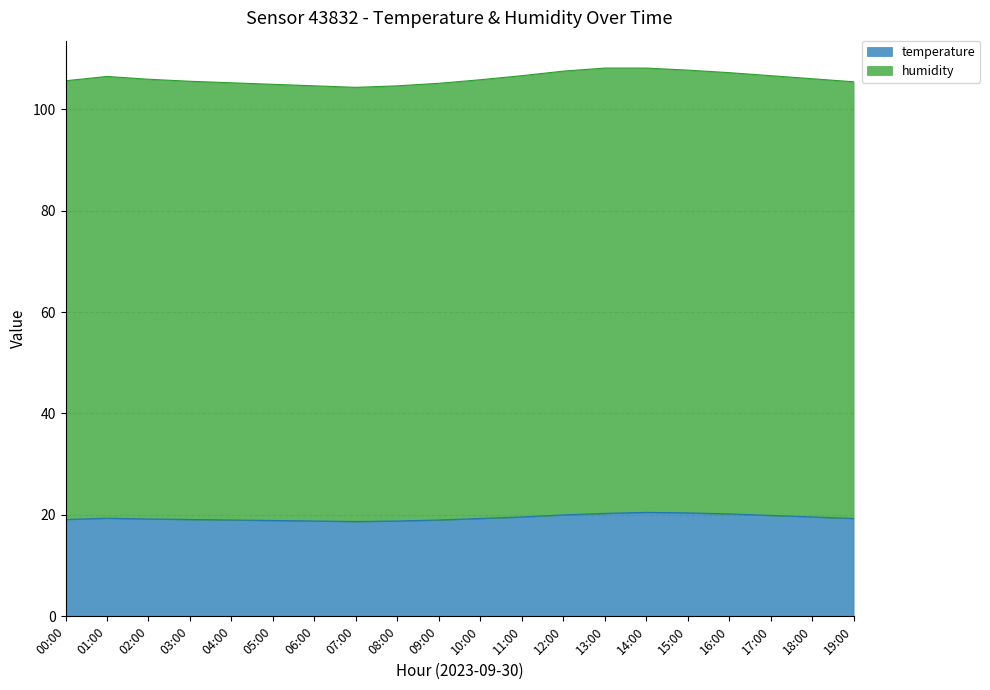

Reading right to left, what are all the values shown in this chart?

19.3	19.6	19.9	20.2	20.4	20.5	20.3	20.0	19.6	19.3	19.0	18.8	18.7	18.8	18.9	19.0	19.1	19.2	19.4	19.1